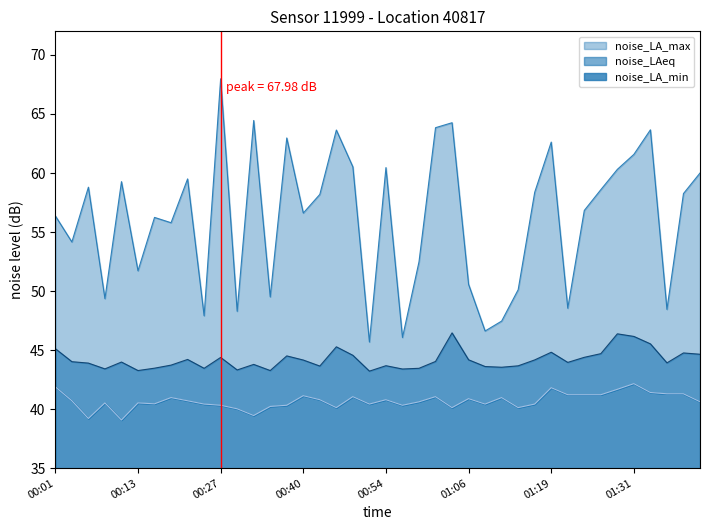

What is the sum of all noise_LA_min values?

1628.2